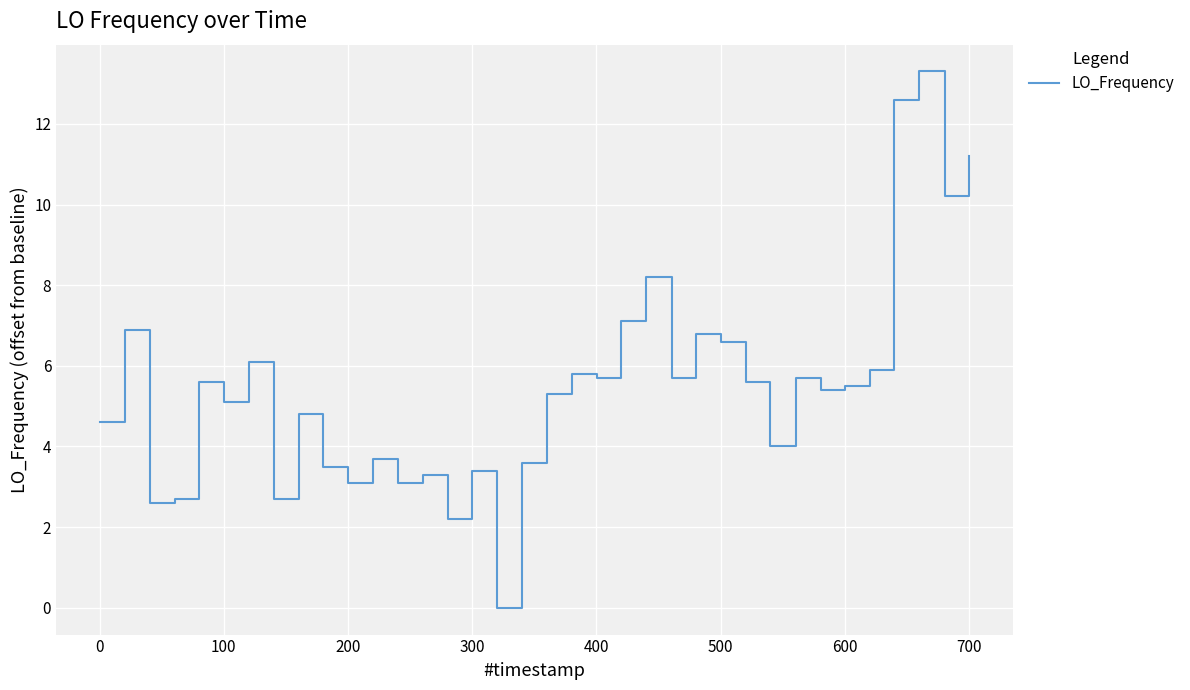

What is the maximum value shown in the chart?

13.3